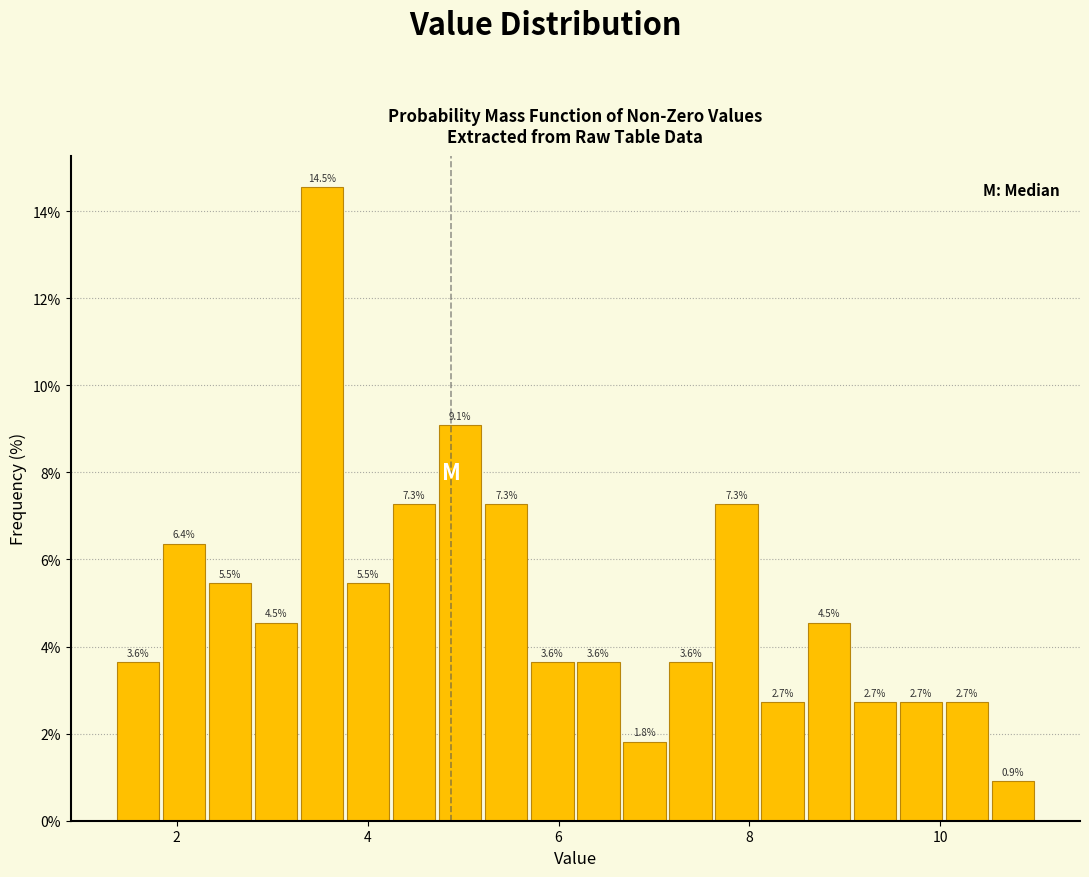

Read against the x-axis, roughly where is the centre of the tallest bar?

3.6